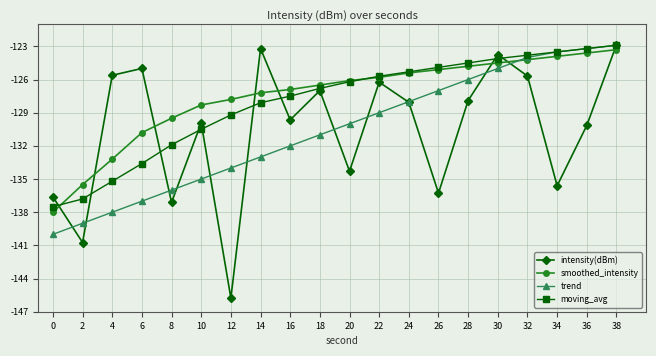

How many data points does each series have?

20